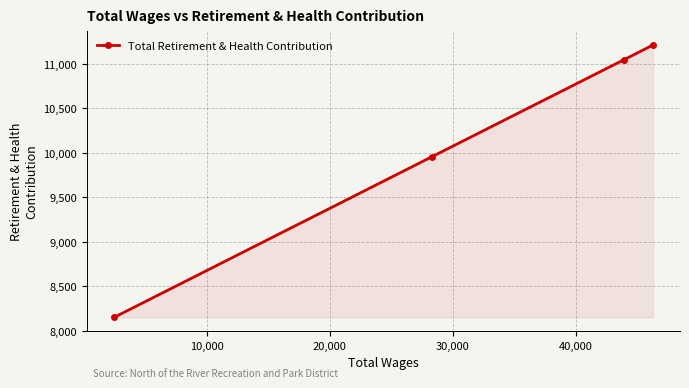

What is the difference between the second highest and minimum values?

2897